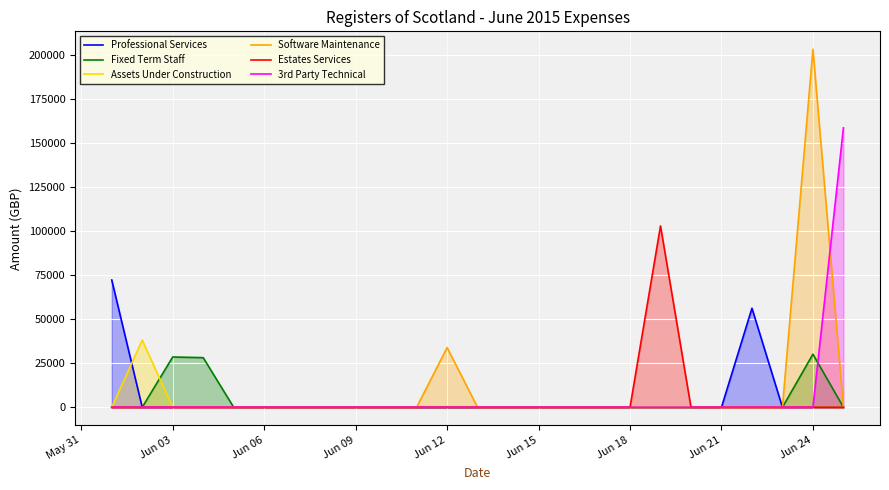

The value of Estates Services at Jun 03 is 0.0. True or false?

True